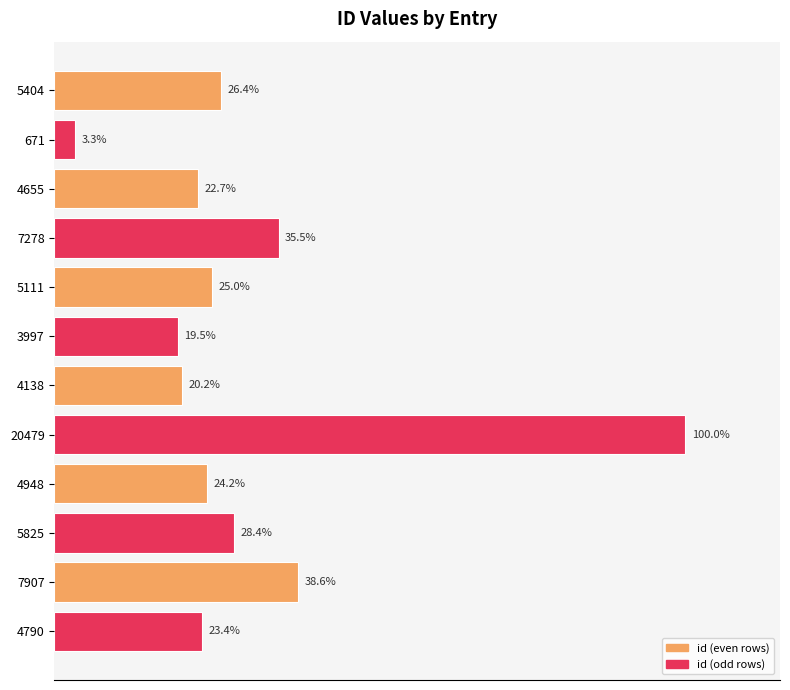

Are the bars horizontal?

Yes